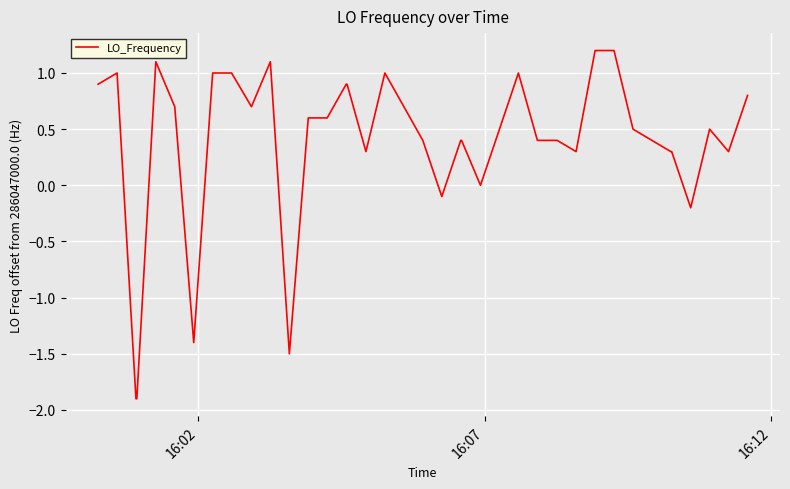

What is the maximum value shown in the chart?

1.2